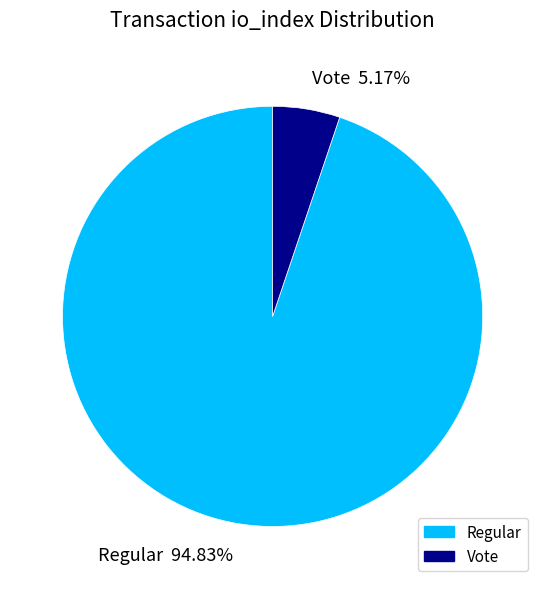

Does any single category account for the majority?

Yes